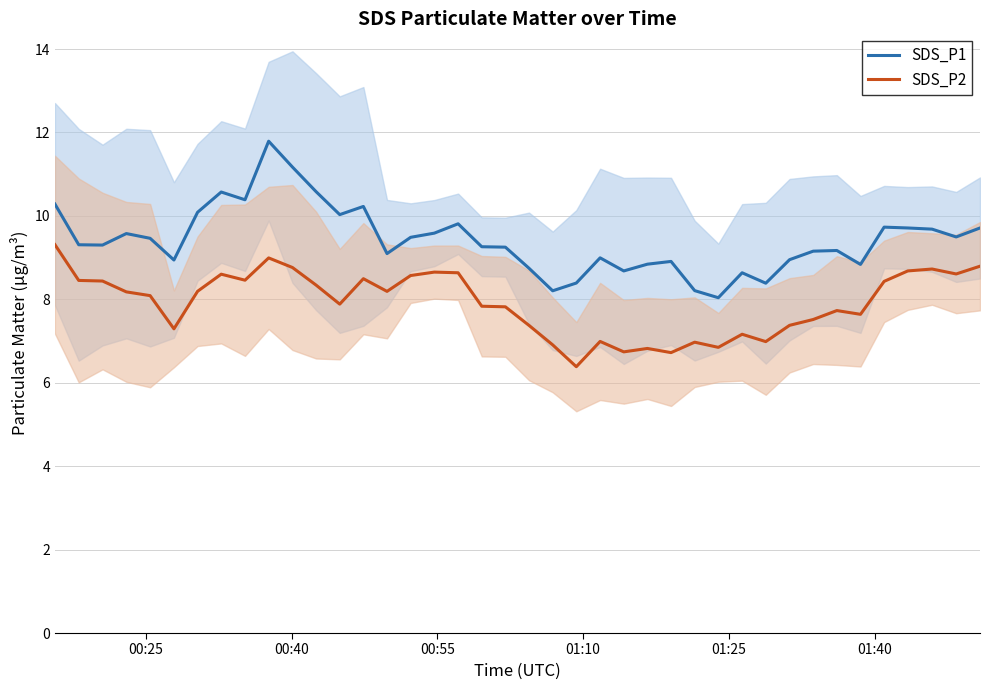

True or false: SDS_P2 and SDS_P1 cross at least once.

False